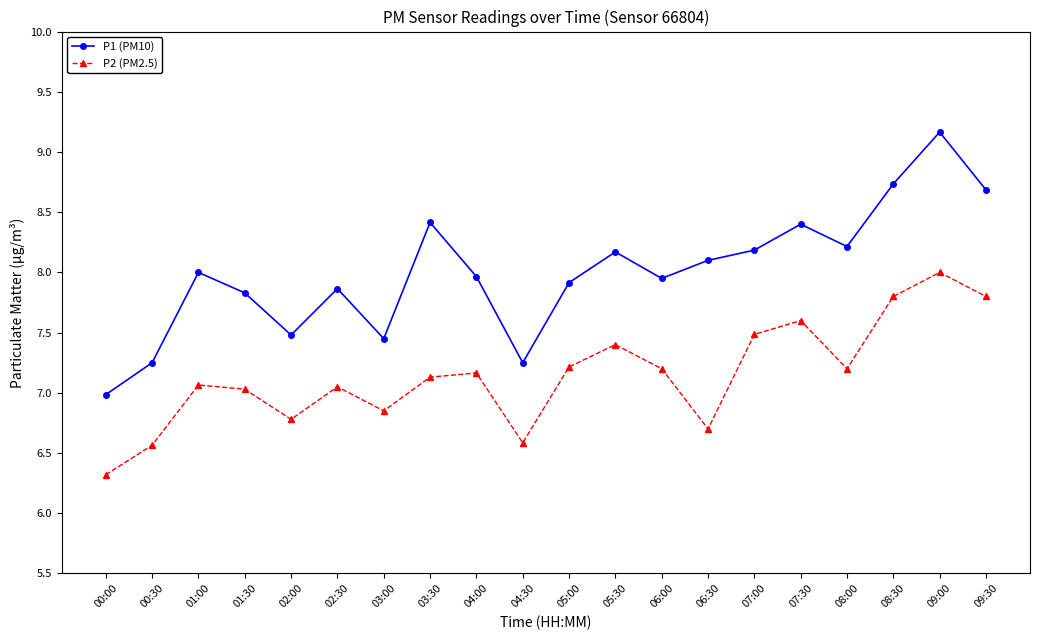

At which category is the sum across all series the highest?

09:00